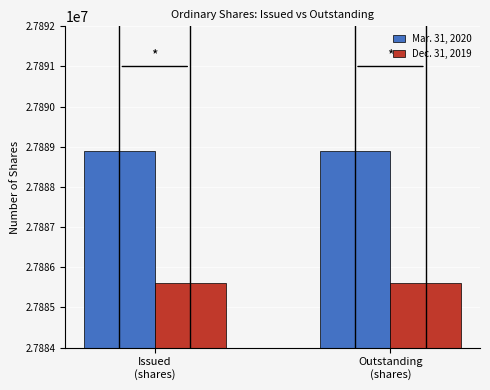

At Issued
(shares), list the series in order from smallest to largest.

Dec. 31, 2019, Mar. 31, 2020